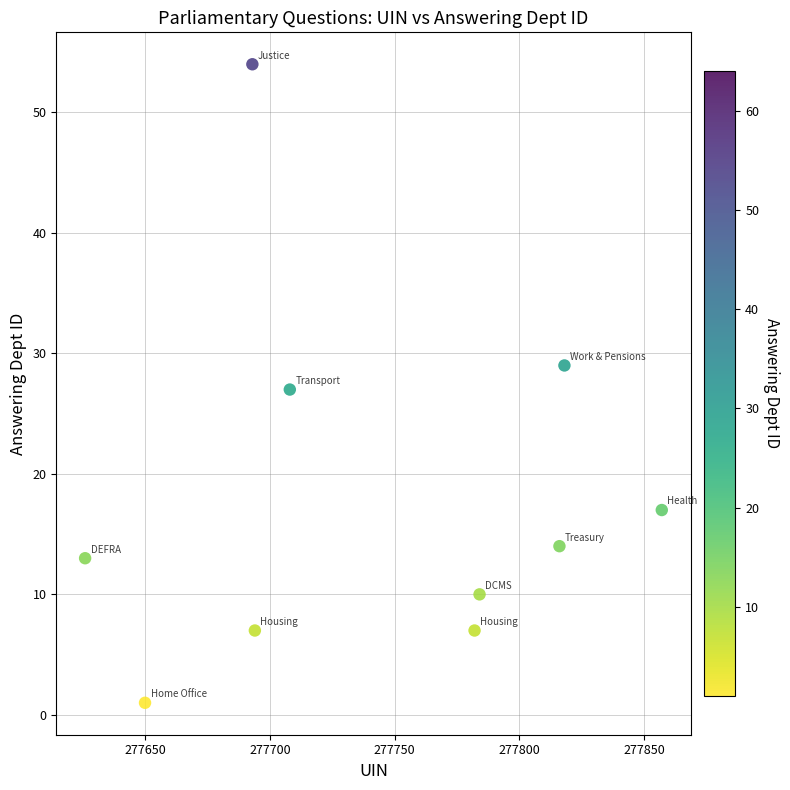

What is the range of Y values (max minus min)?

53